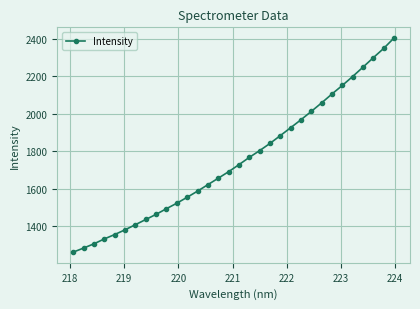

True or false: there are more than 2 points higher than both neighbors.

False